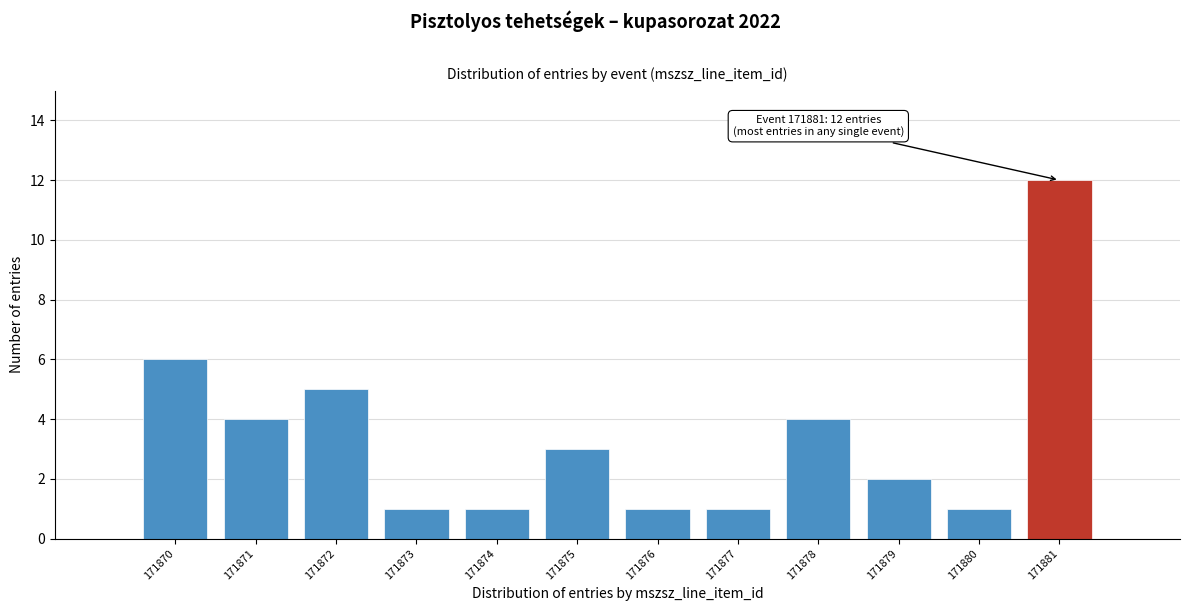

Reading left to right, what are all the values shown in this chart?

6	4	5	1	1	3	1	1	4	2	1	12